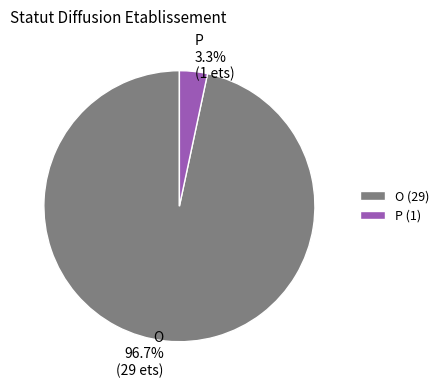

What is the smallest slice in the pie chart?

P